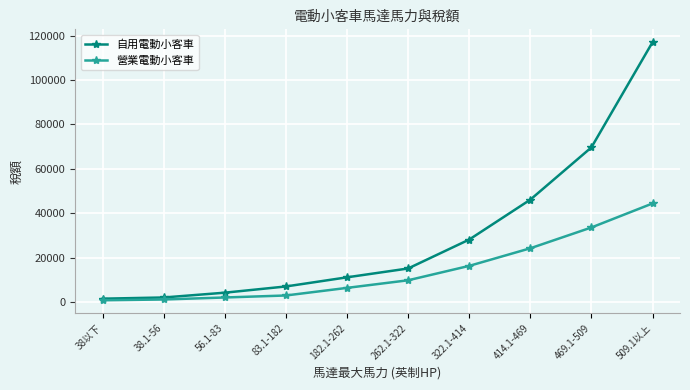

True or false: 營業電動小客車 has more than 2 interior local peaks.

False